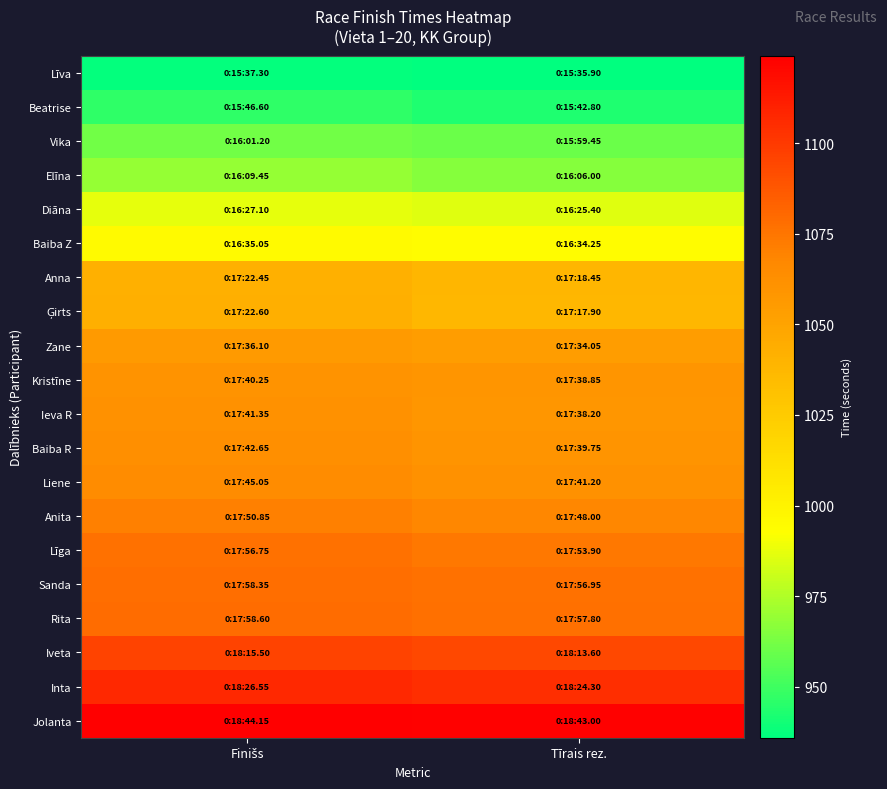

How many categories are shown in the chart?

2